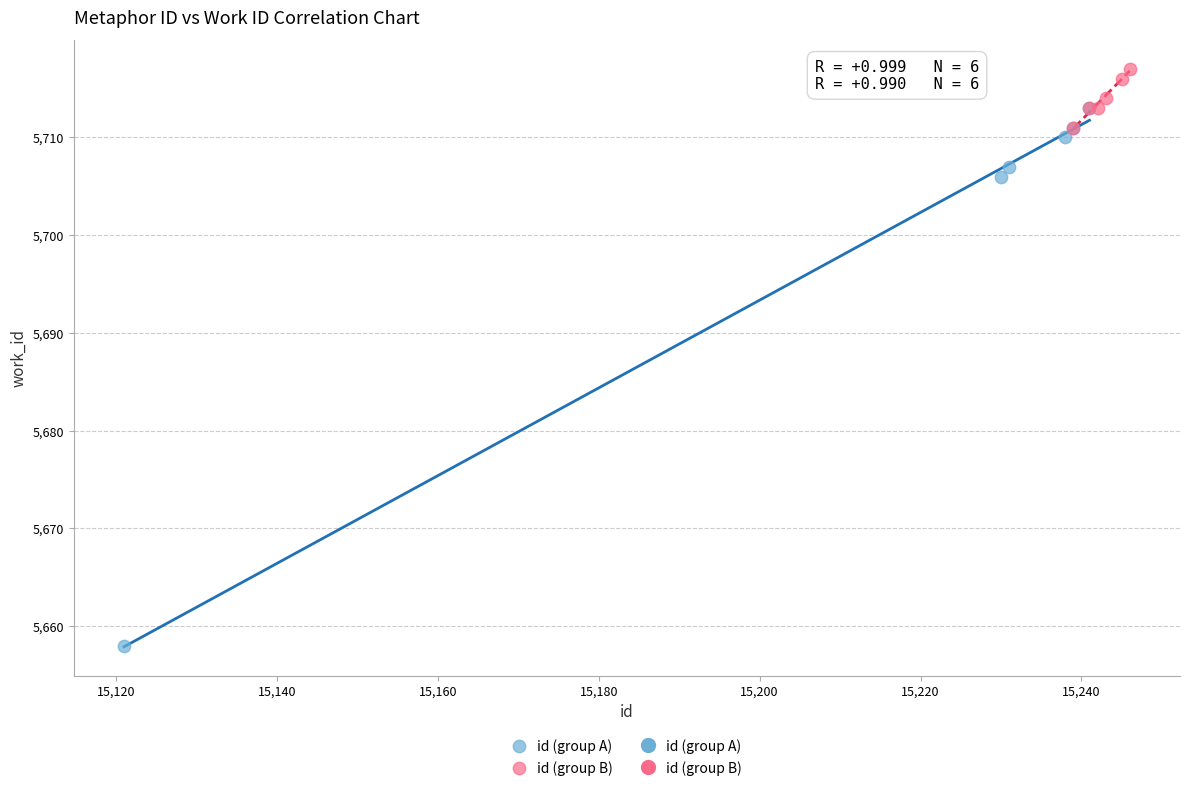

Which series contains the lowest Y value?

id (group A)